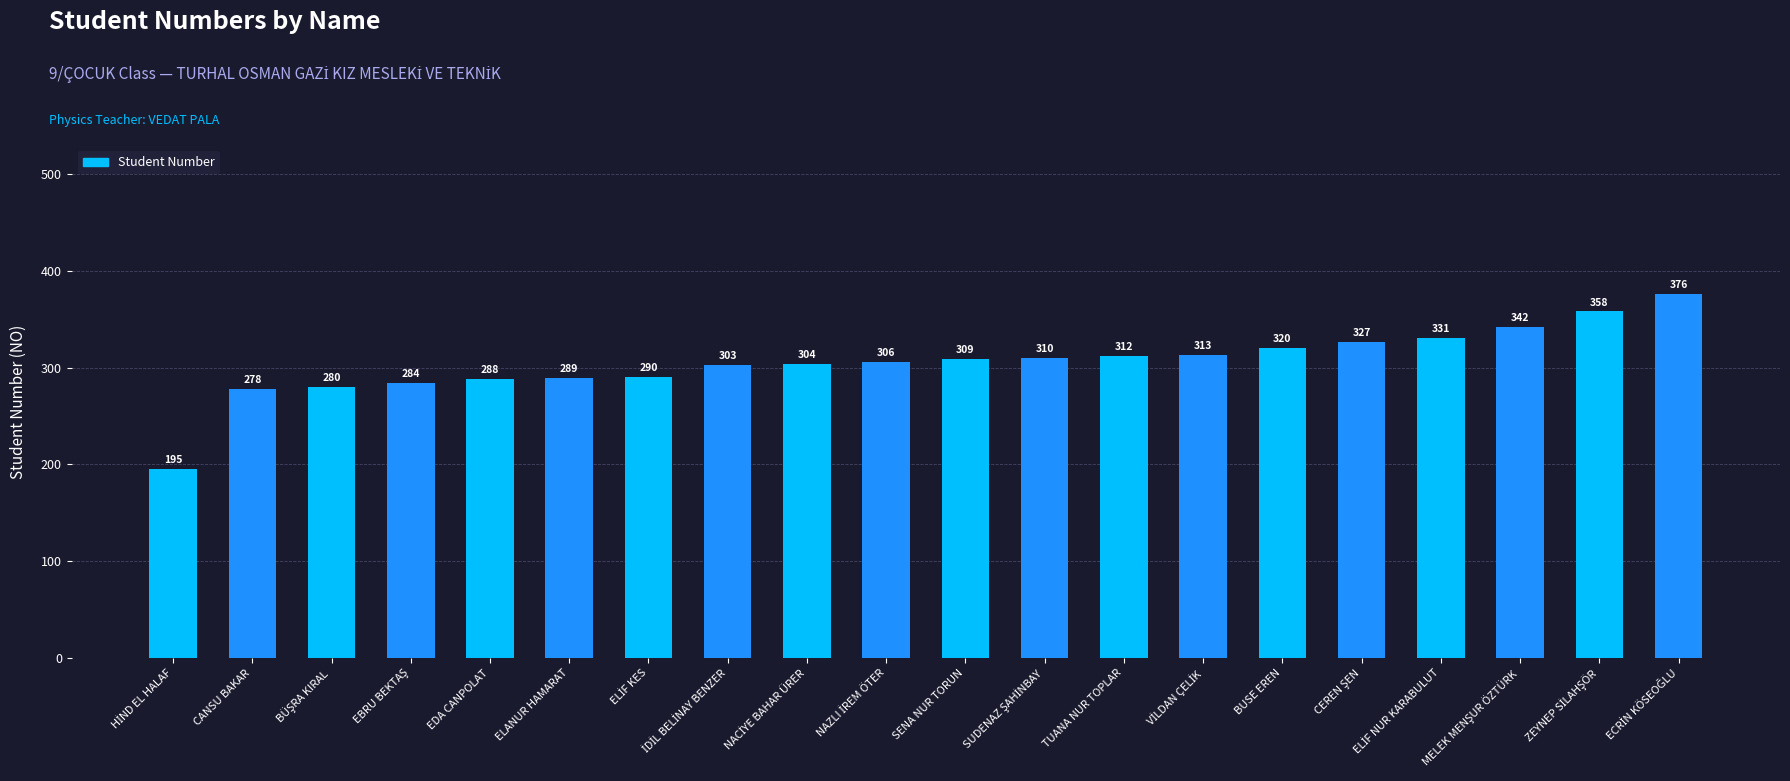

Is it true that the value at SENA NUR TORUN is 309?

True